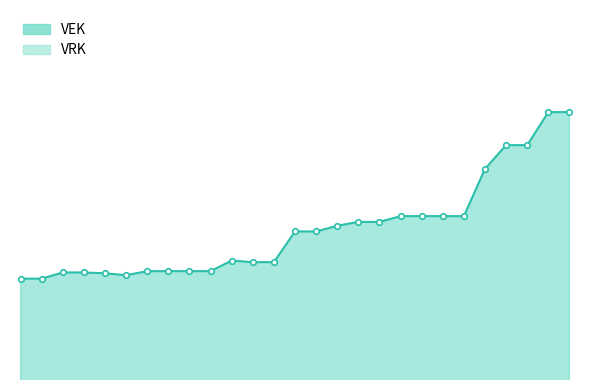

What is the ratio of the value at 2019 1ste aanpassing - goedgekeurd to the value at 2020 1ste aanpassing - goedgekeurd?

1.0